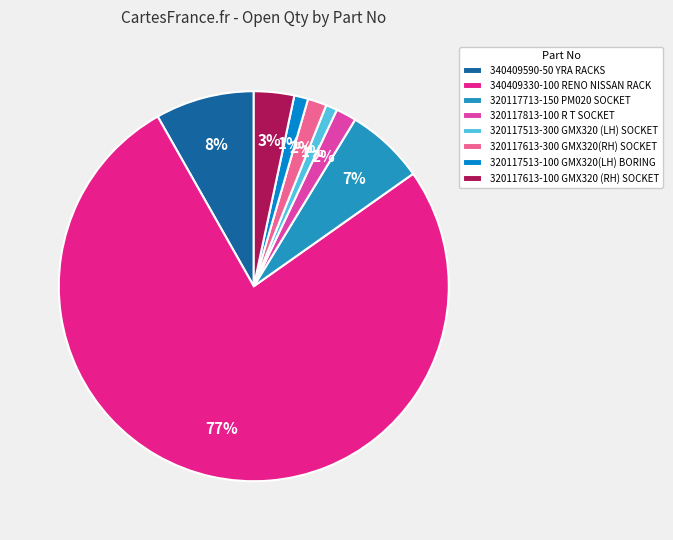

Count the number of slices in the pie.

8